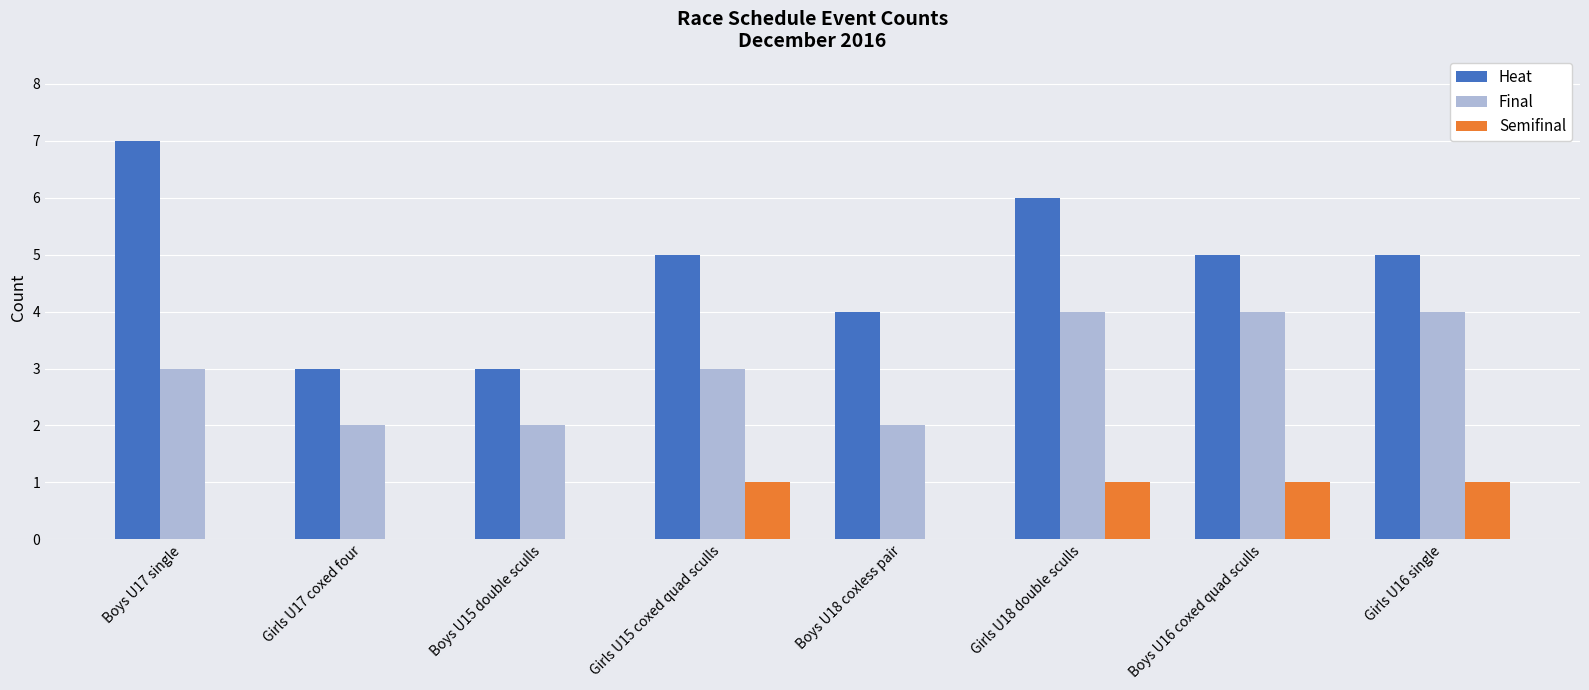

Read the Heat value at Boys U15 double sculls.

3